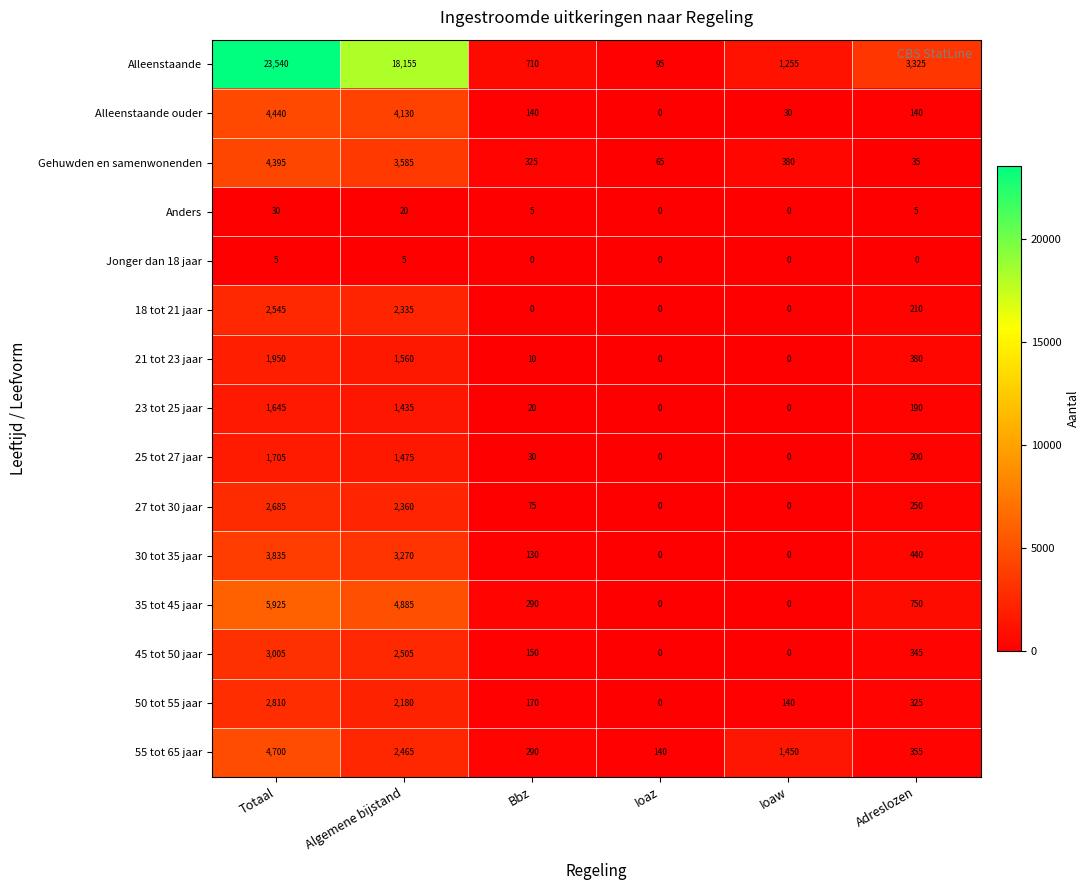

At which label is Anders closest to 15?

Algemene bijstand